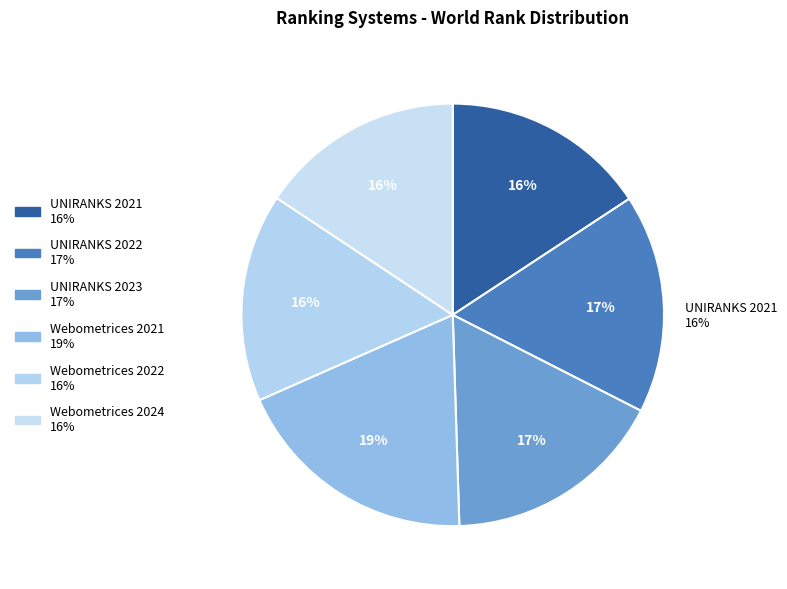

To the nearest percent, what portion does UNIRANKS 2021 represent?

16%